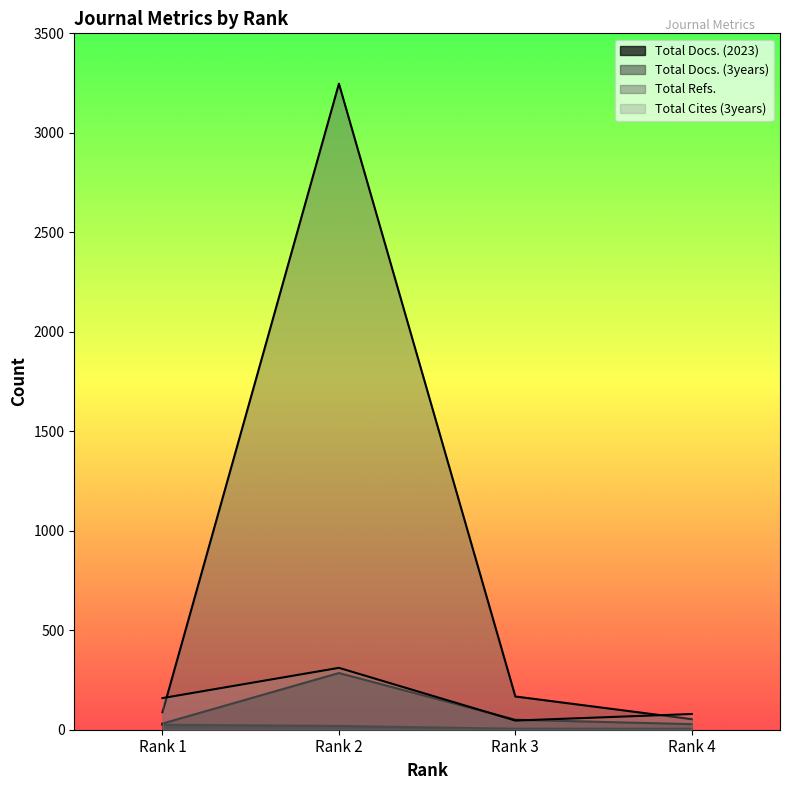

What is the total value across all series at Rank 2?

3862